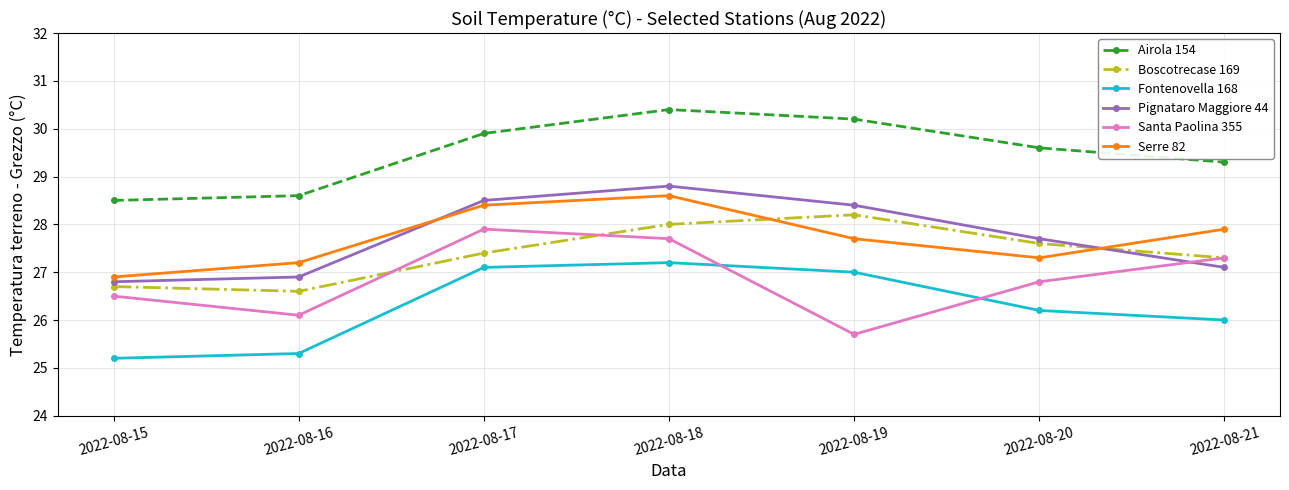

What are all the series names shown in the legend?

Airola 154, Boscotrecase 169, Fontenovella 168, Pignataro Maggiore 44, Santa Paolina 355, Serre 82